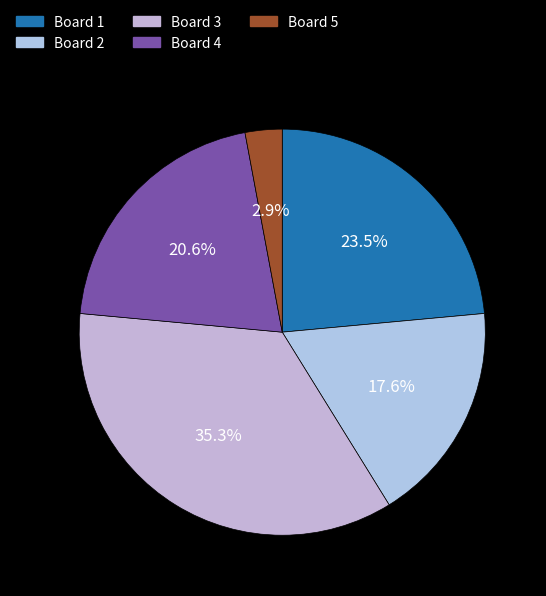

How many segments does this pie chart have?

5